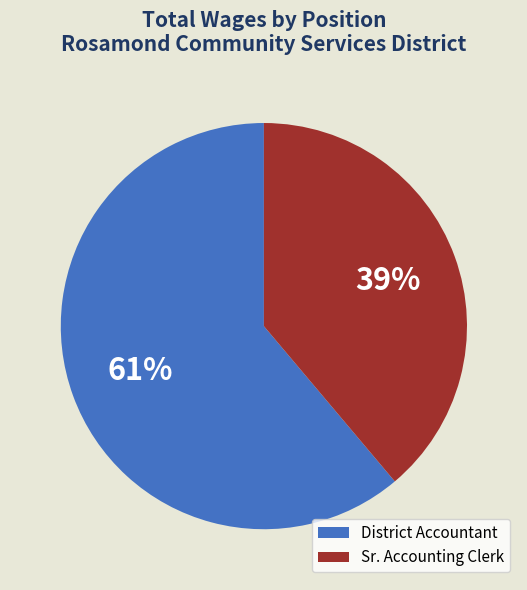

Is it true that Sr. Accounting Clerk is 29% of the pie?

False